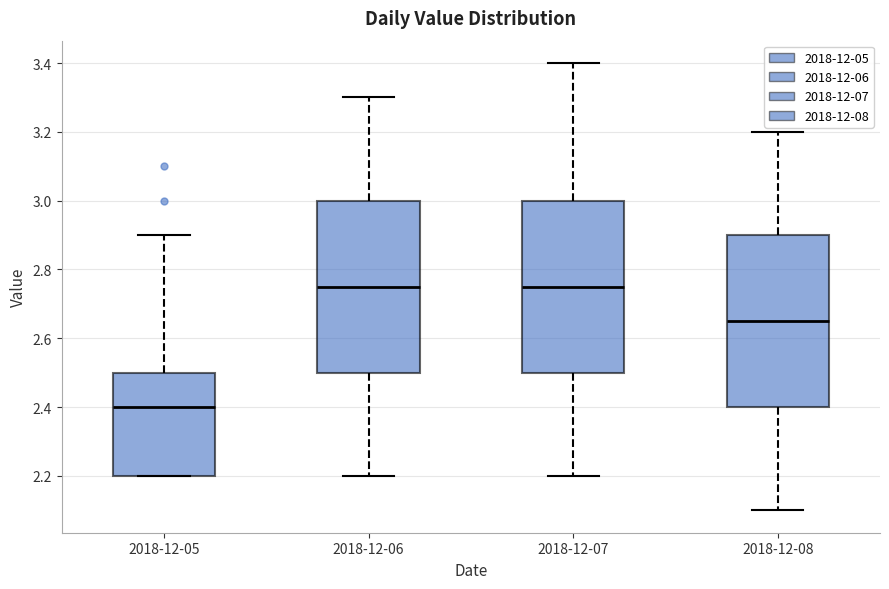

Reading left to right, read every box against the y-axis: the position of its median line, the range the box covers, and the ends of its whiskers. The values are not printed on the chart, so give them approximately, as read against the axis.

2018-12-05: median 2.40, box 2.20 to 2.50, whiskers 2.20 to 2.90
2018-12-06: median 2.76, box 2.50 to 3.00, whiskers 2.20 to 3.30
2018-12-07: median 2.76, box 2.50 to 3.00, whiskers 2.20 to 3.40
2018-12-08: median 2.66, box 2.40 to 2.90, whiskers 2.10 to 3.20